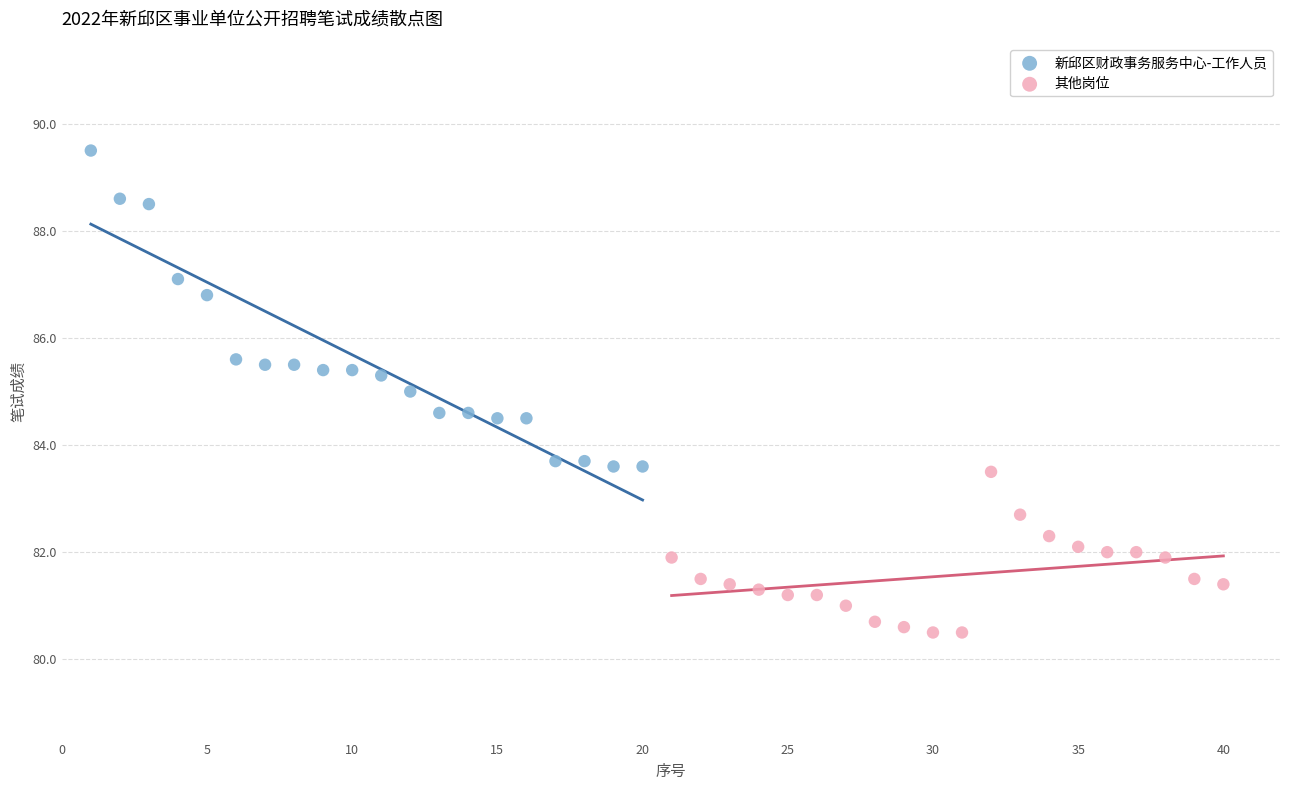

Which series contains the highest Y value?

新邱区财政事务服务中心-工作人员